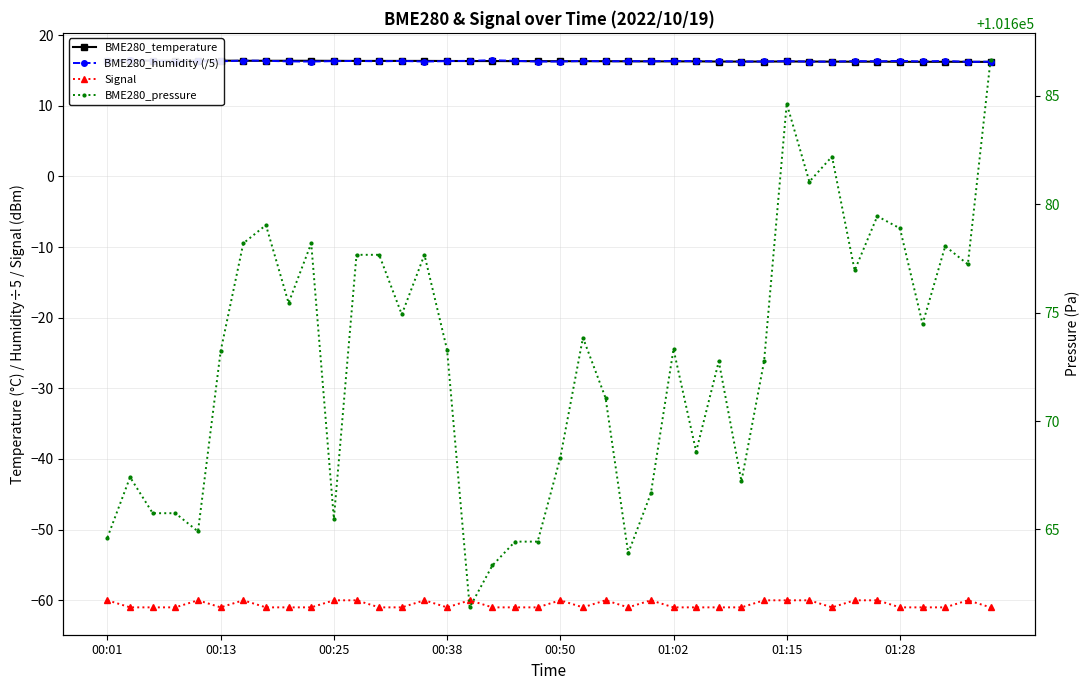

Which has a higher value, 34 or 20?

20